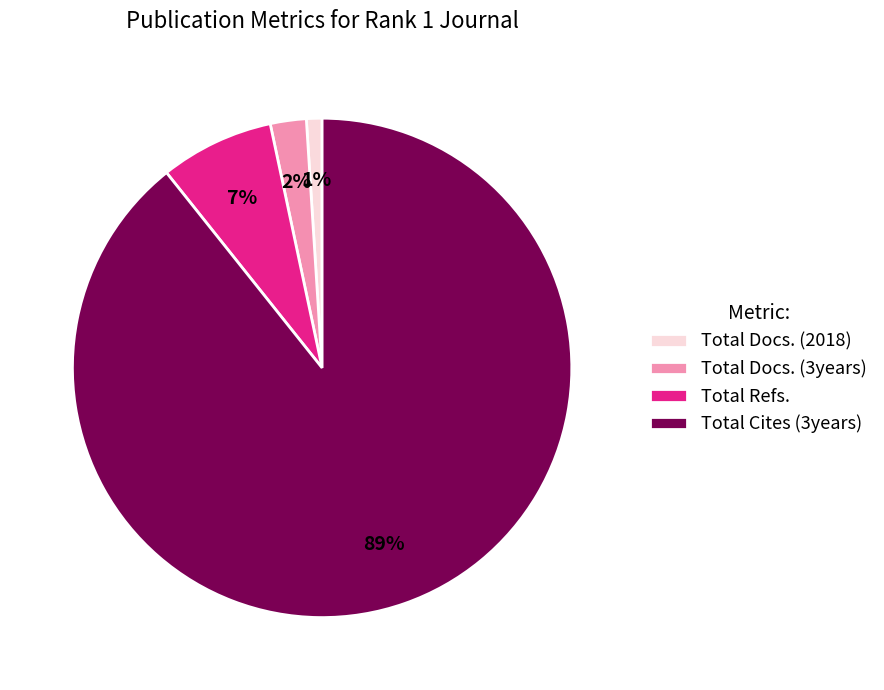

Count the number of slices in the pie.

4